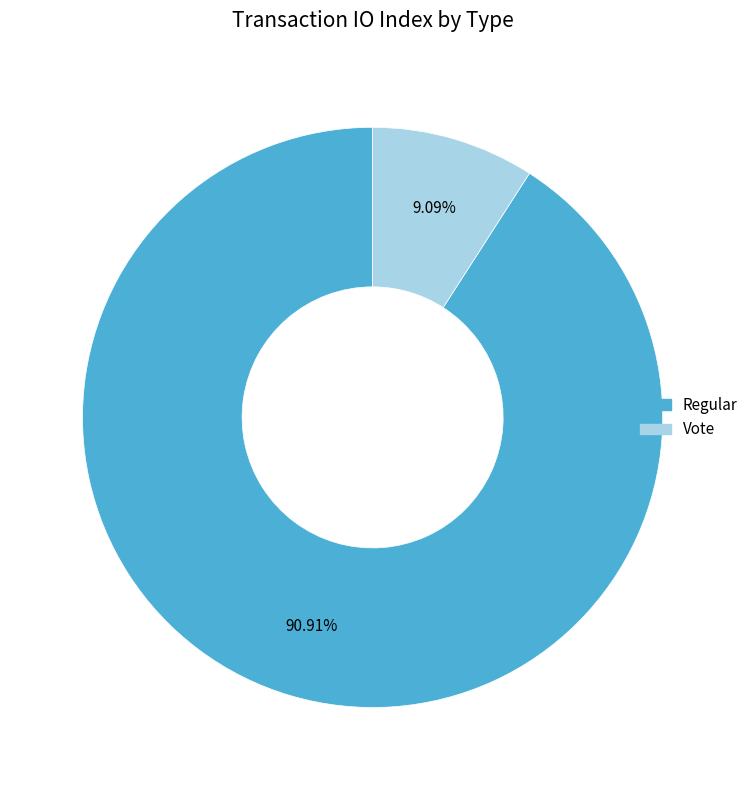

What is the smallest slice in the pie chart?

Vote